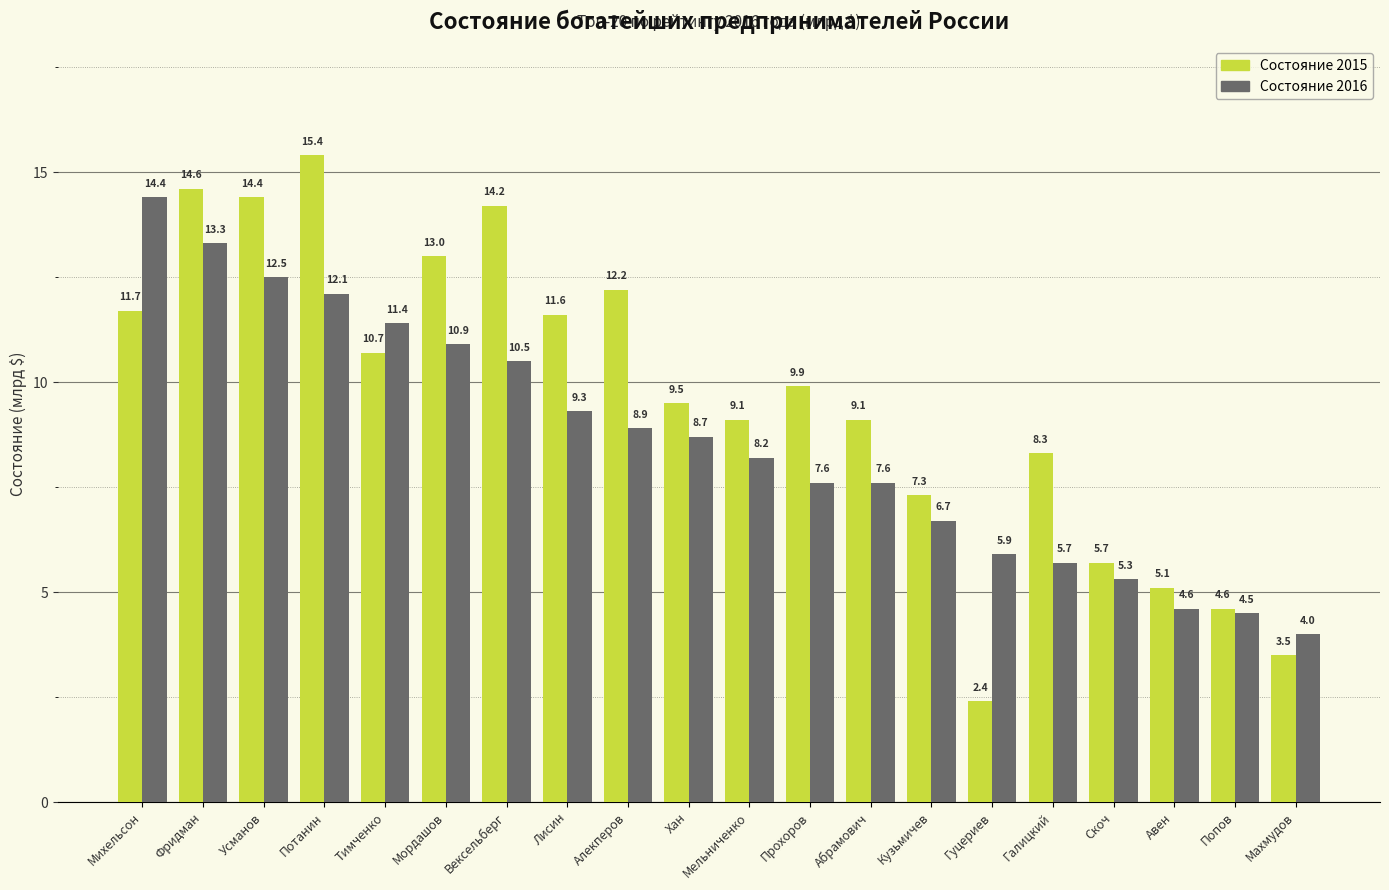

The value of Состояние 2016 at Попов is 2.8. True or false?

False